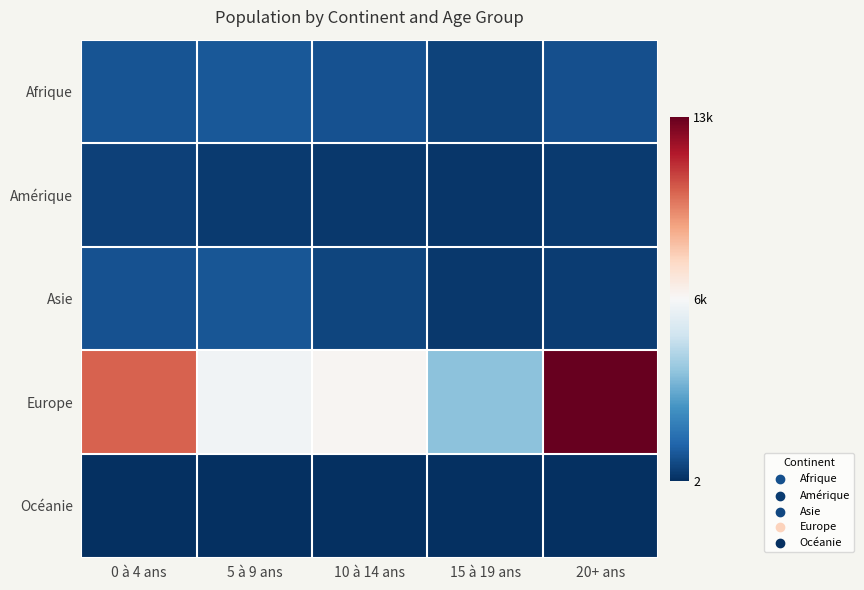

Reading left to right, extract all data points from this chart.

Afrique: 0 à 4 ans=916	5 à 9 ans=978	10 à 14 ans=851	15 à 19 ans=460	20+ ans=806
Amérique: 0 à 4 ans=438	5 à 9 ans=292	10 à 14 ans=225	15 à 19 ans=166	20+ ans=300
Asie: 0 à 4 ans=836	5 à 9 ans=917	10 à 14 ans=553	15 à 19 ans=240	20+ ans=351
Europe: 0 à 4 ans=10315	5 à 9 ans=6289	10 à 14 ans=6647	15 à 19 ans=3826	20+ ans=13005
Océanie: 0 à 4 ans=4	5 à 9 ans=6	10 à 14 ans=6	15 à 19 ans=2	20+ ans=2